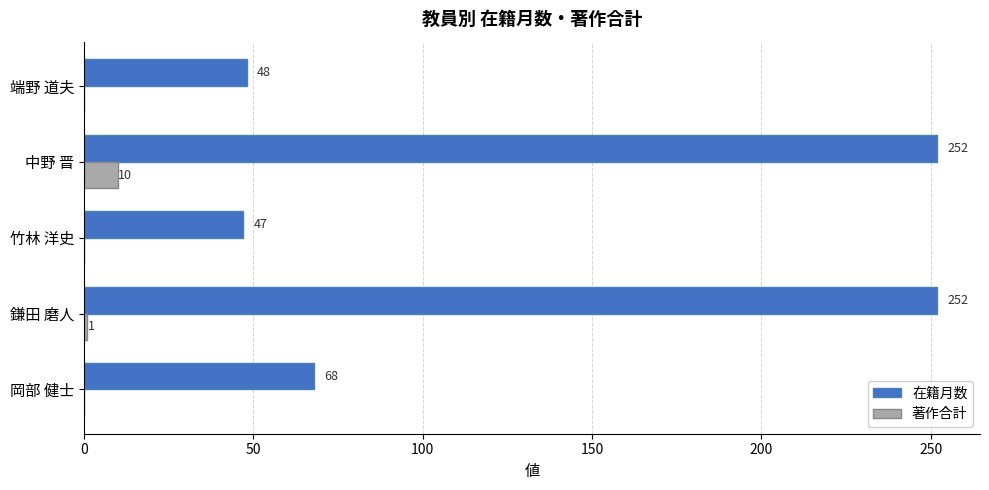

How many 著作合計 values are between 0 and 1?

4